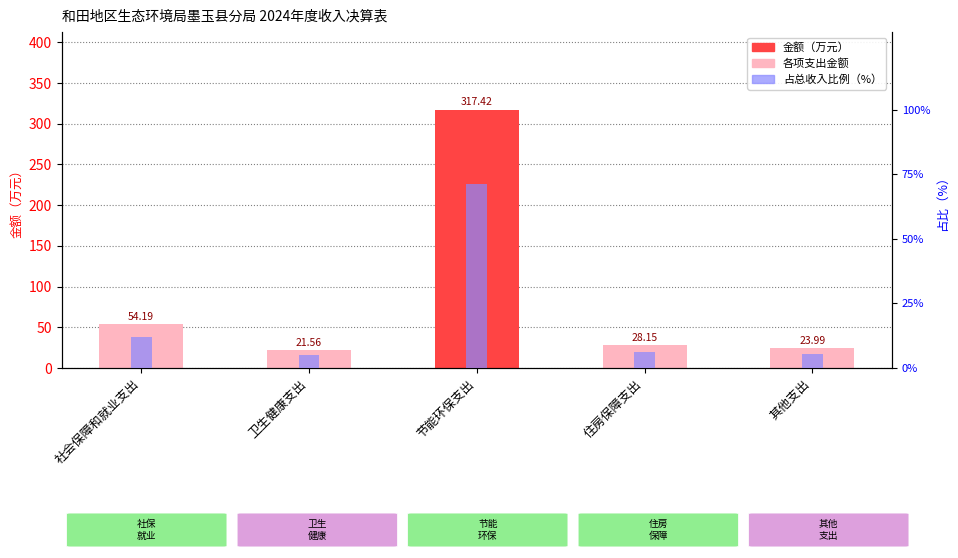

Is it true that 占比（%） equals 5.4 at 其他支出?

True